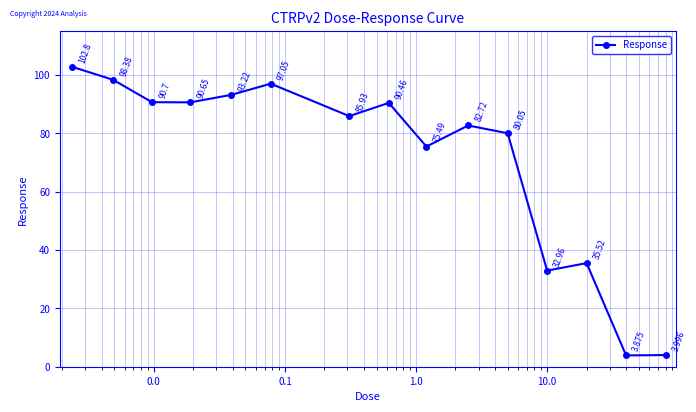

True or false: there are more than 0 points higher than both neighbors.

True